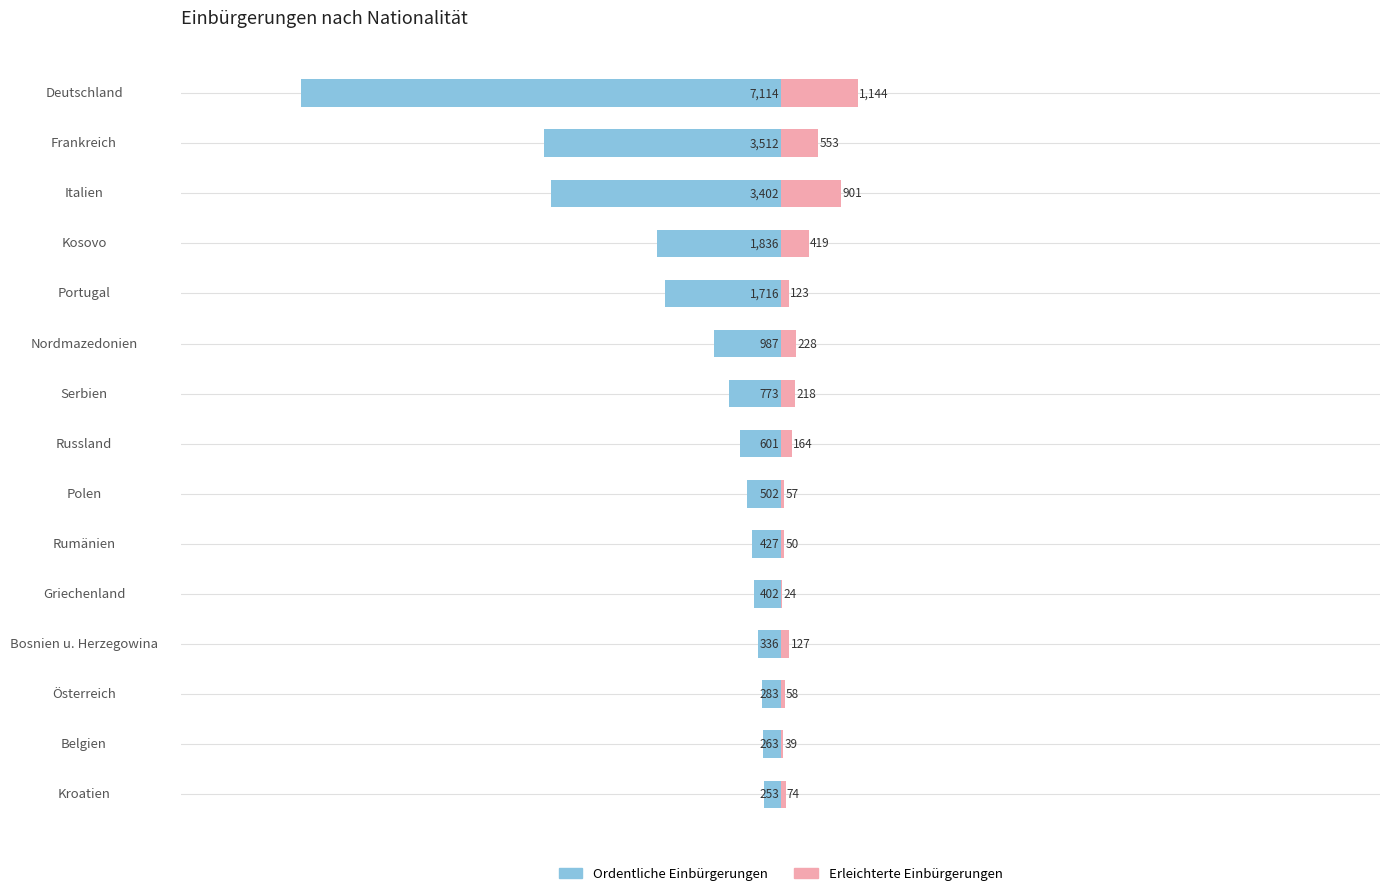

Are the bars grouped side by side (vs. stacked)?

Yes